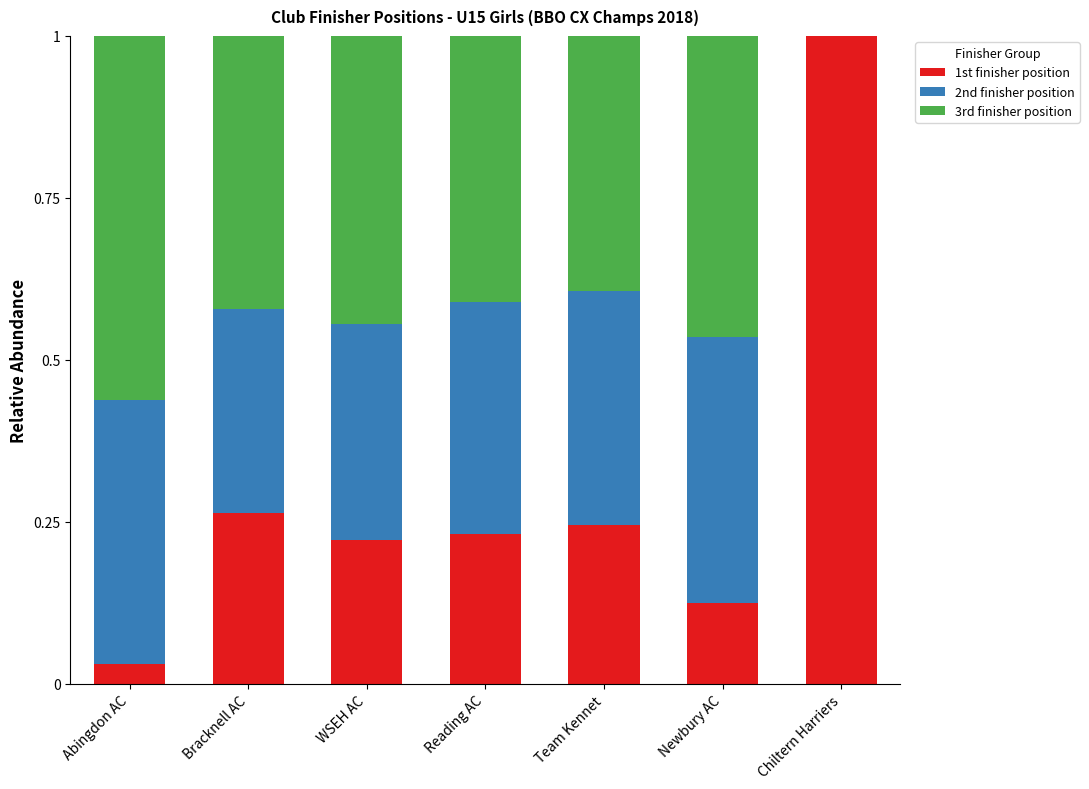

True or false: 1st finisher position has a value of 0.1 at WSEH AC.

False